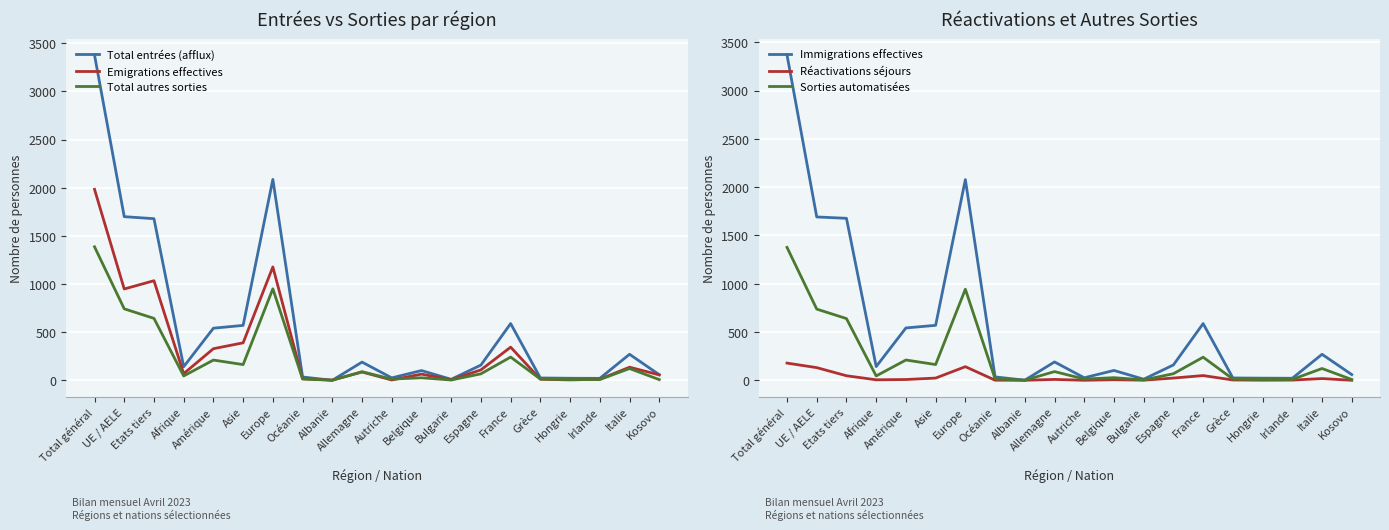

At how many categories does at least one series exceed 1570?

4